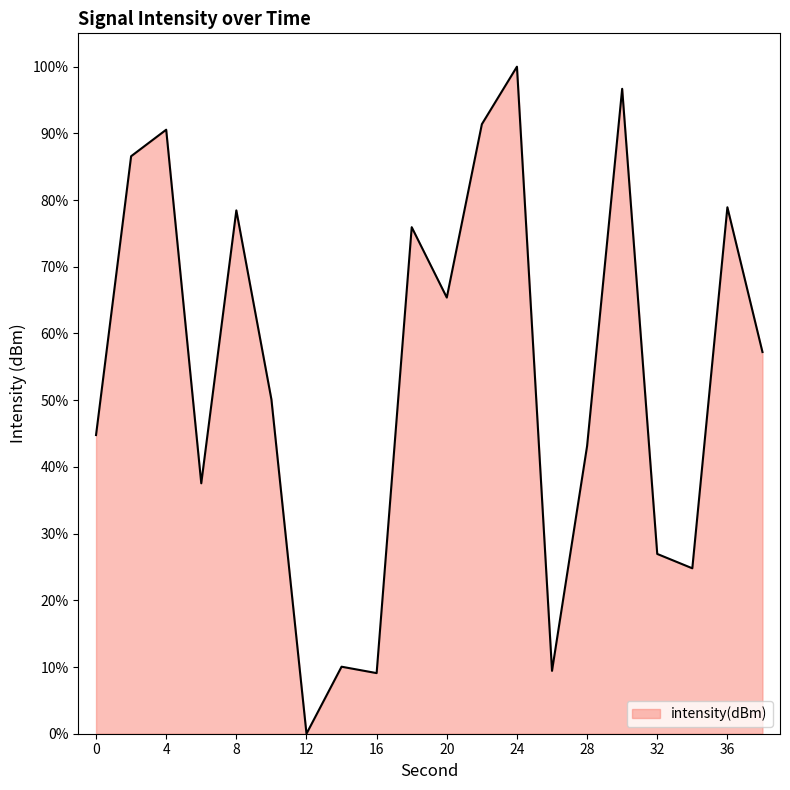

What is the difference between the maximum and minimum values?

100.0